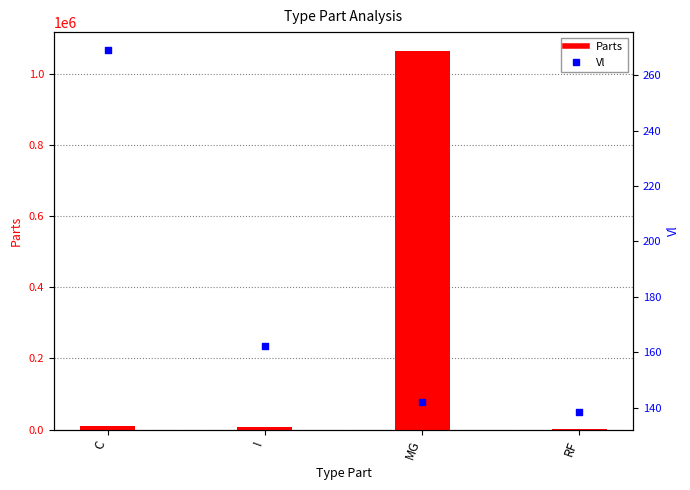

What are all the series names shown in the legend?

Parts, Vl